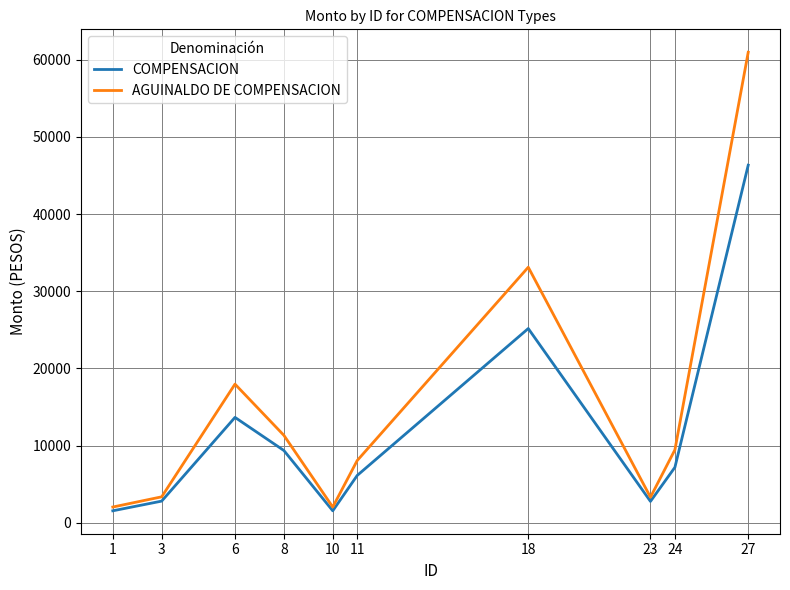

What are all the series names shown in the legend?

COMPENSACION, AGUINALDO DE COMPENSACION